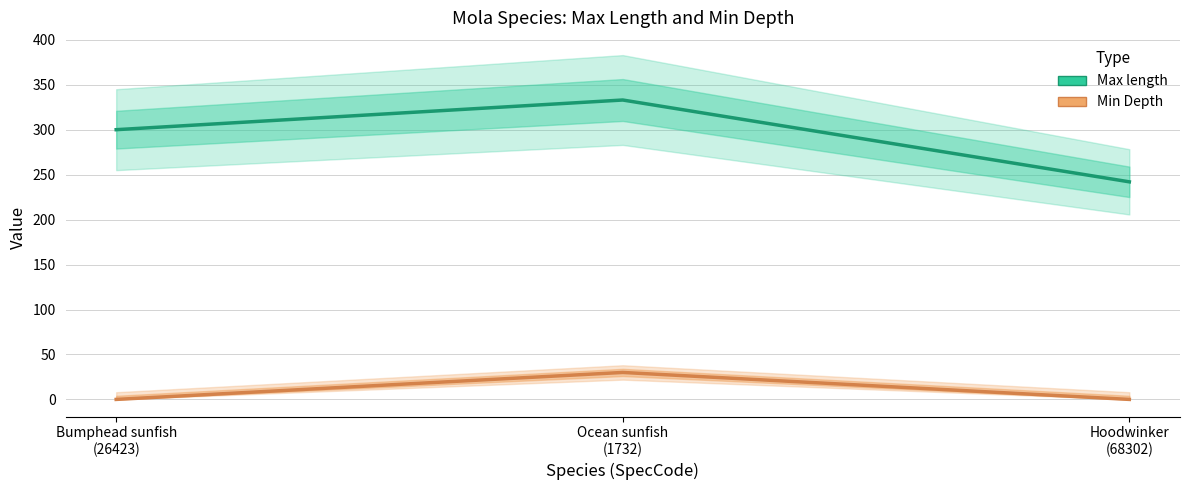

The value of Max length at Ocean sunfish
(1732) is 468. True or false?

False